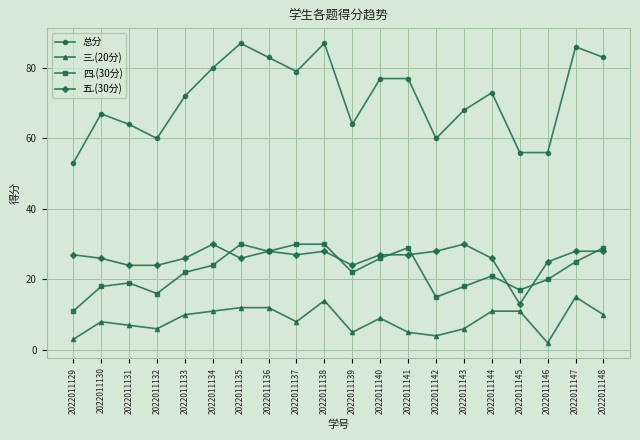

Which series has the largest range (max minus min)?

总分